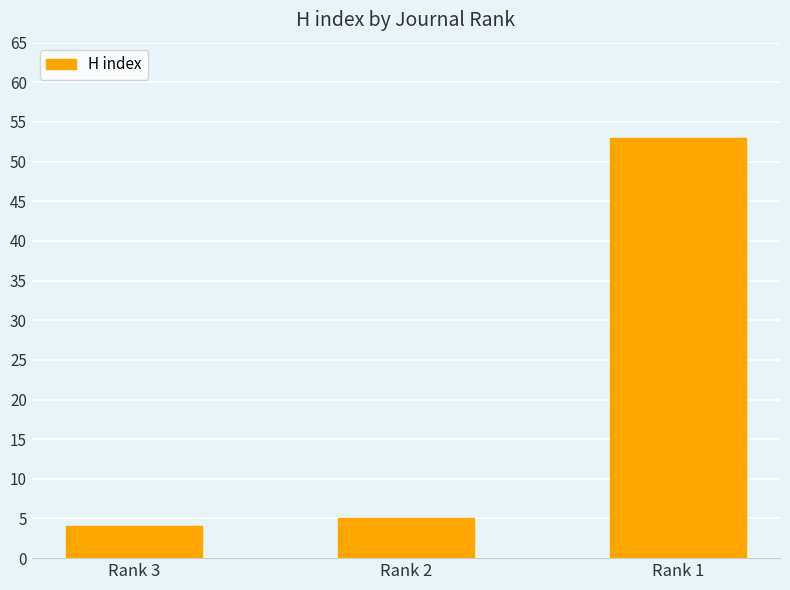

Reading left to right, transcribe all the data shown in this chart.

Rank 3=4	Rank 2=5	Rank 1=53